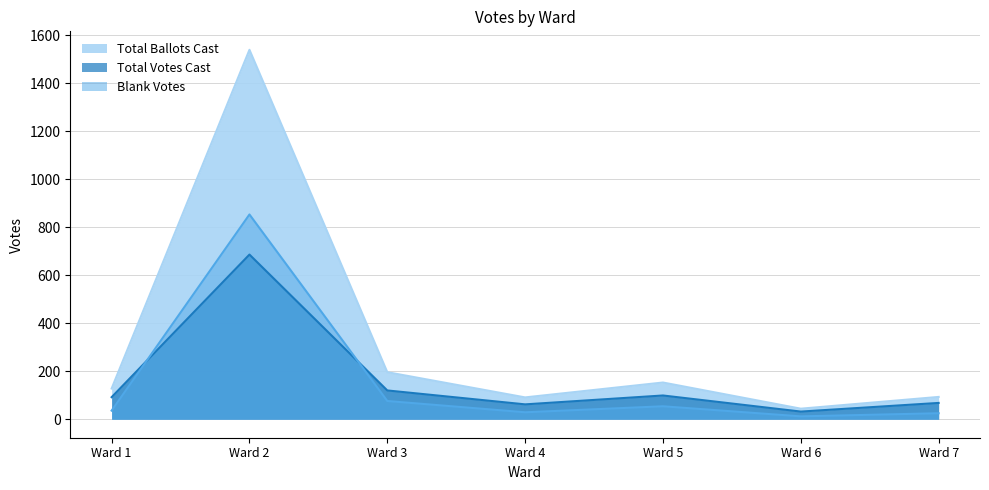

At which category does Total Votes Cast reach its first local valley?

Ward 4